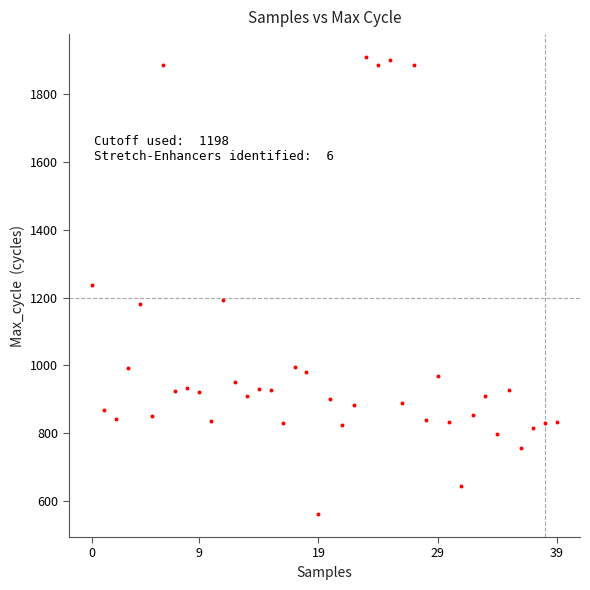

What is the range of Y values (max minus min)?

1349